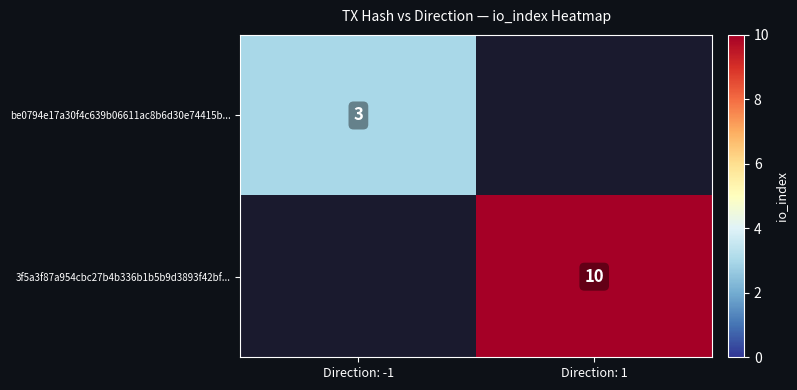

What is the spread (max minus min) of values at Direction: -1?

3